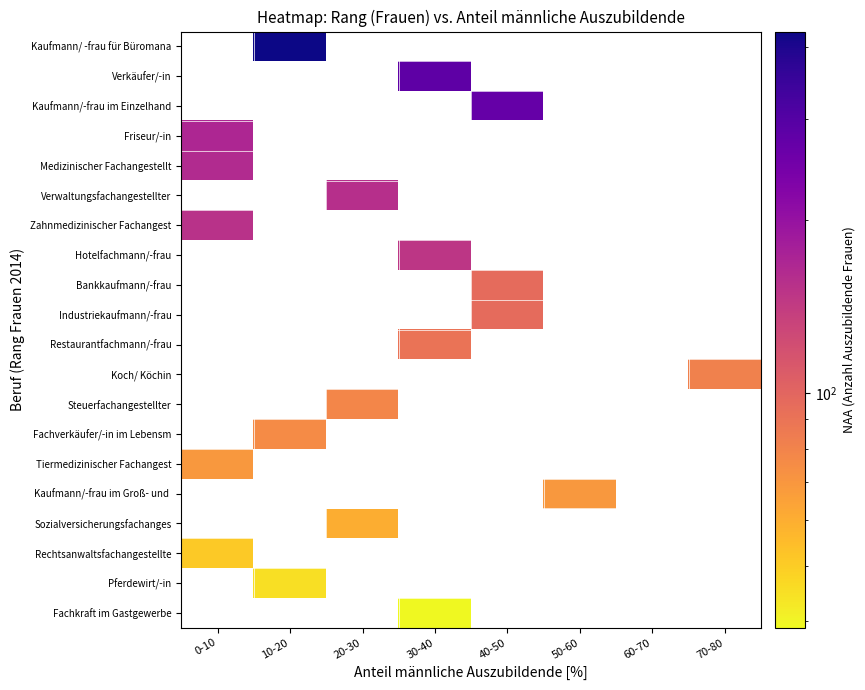

Which series has the largest total across all categories?

Kaufmann/ -frau für Büromana